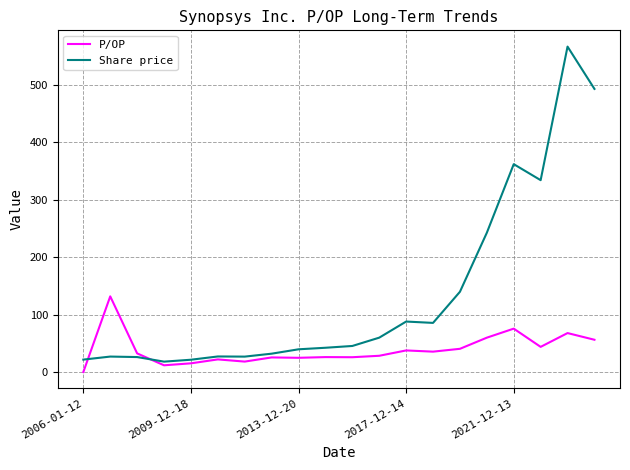

List the series in order of their overall mean, lowest first.

P/OP, Share price